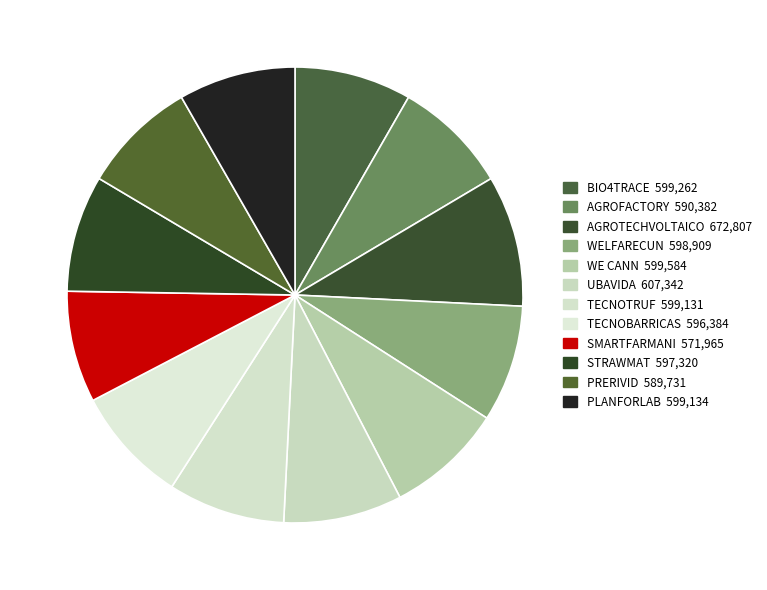

To the nearest percent, what percentage of the pie is WE CANN?

8%